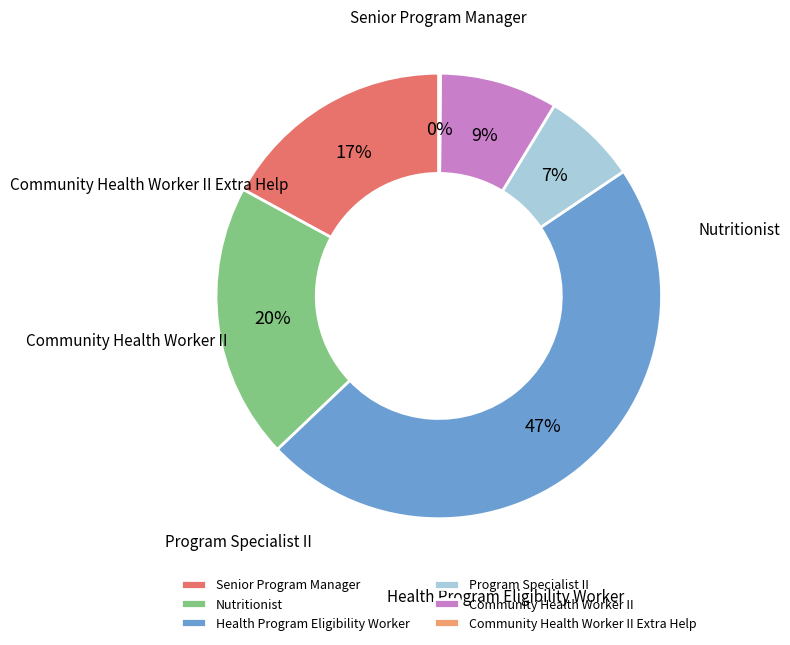

Approximately how many times larger is the value at Senior Program Manager compared to Health Program Eligibility Worker?

0.4